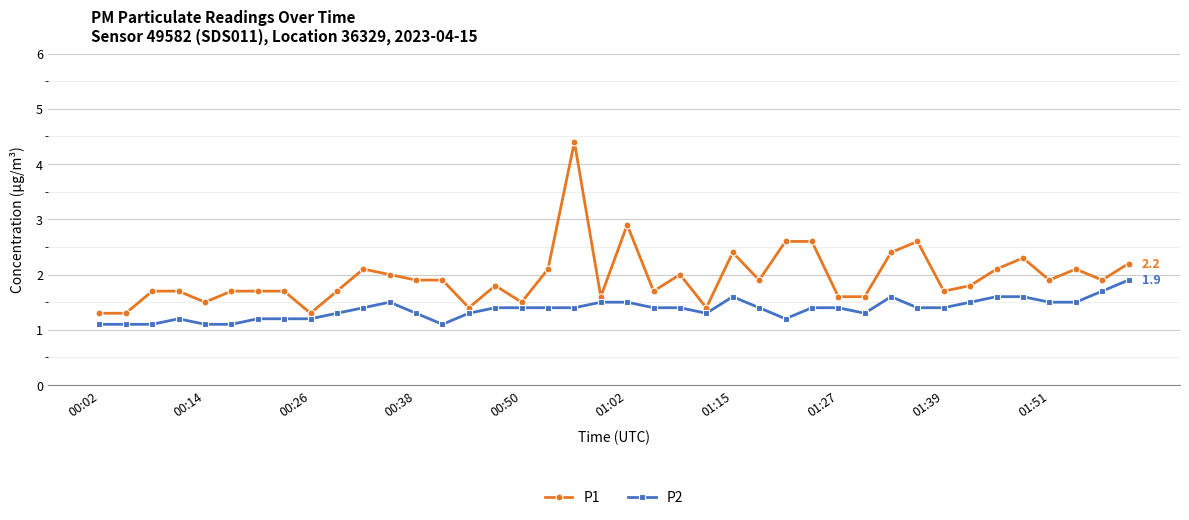

Rank the series by their average value, from lowest to highest.

P2, P1